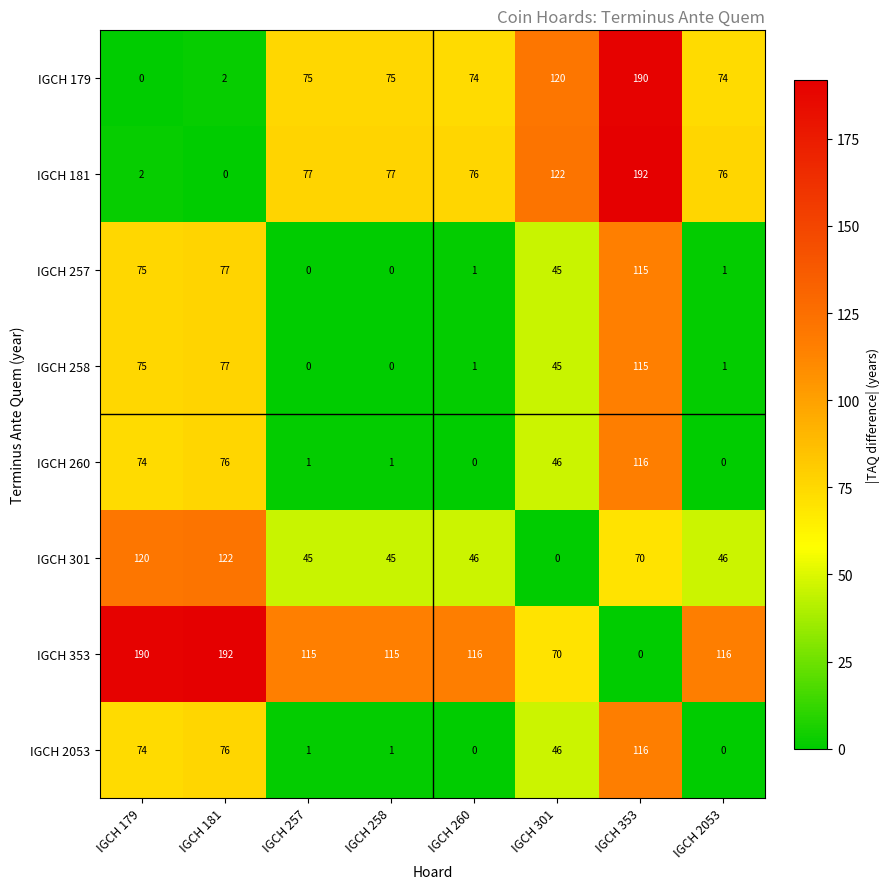

Where is IGCH 301 nearest to the value 61?

IGCH 353